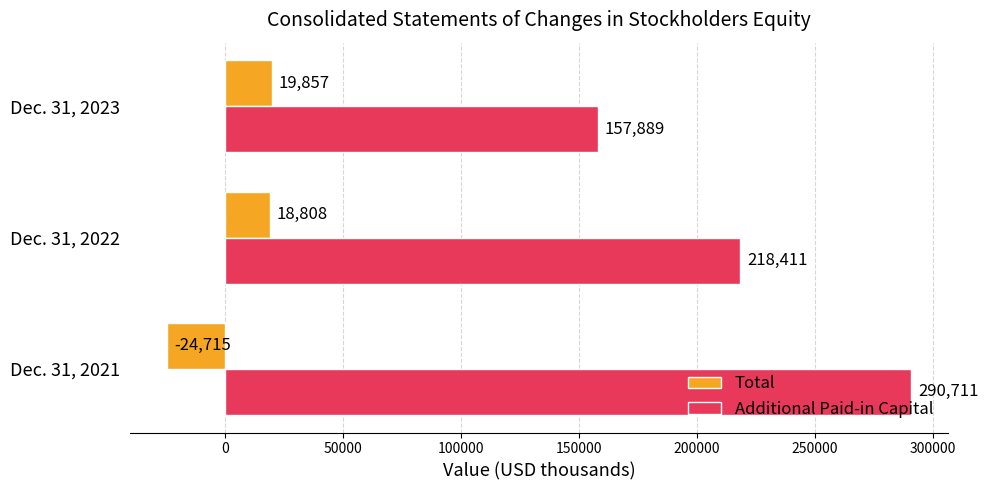

Which series has the widest spread of values?

Additional Paid-in Capital